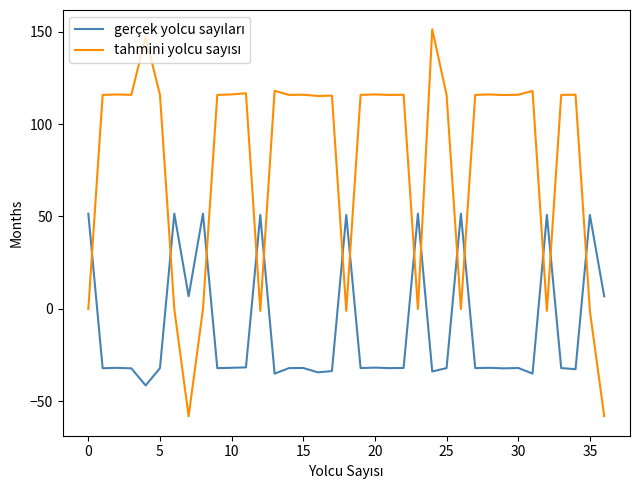

What is the maximum value shown in the chart?

151.2